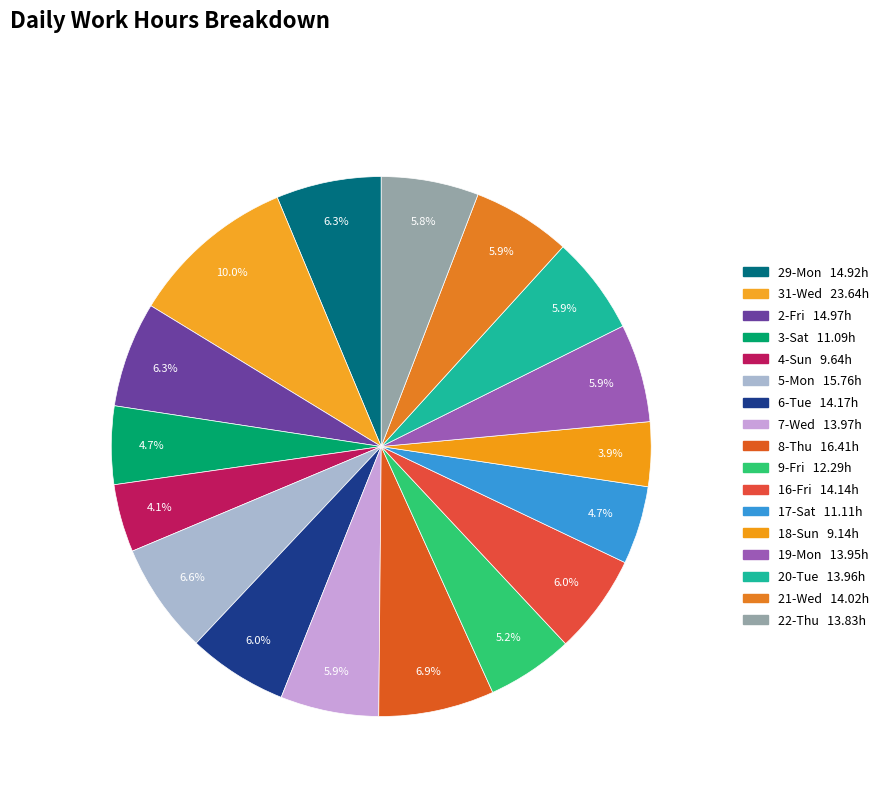

To the nearest percent, what is the difference between the largest and smallest slice percentages?

6%